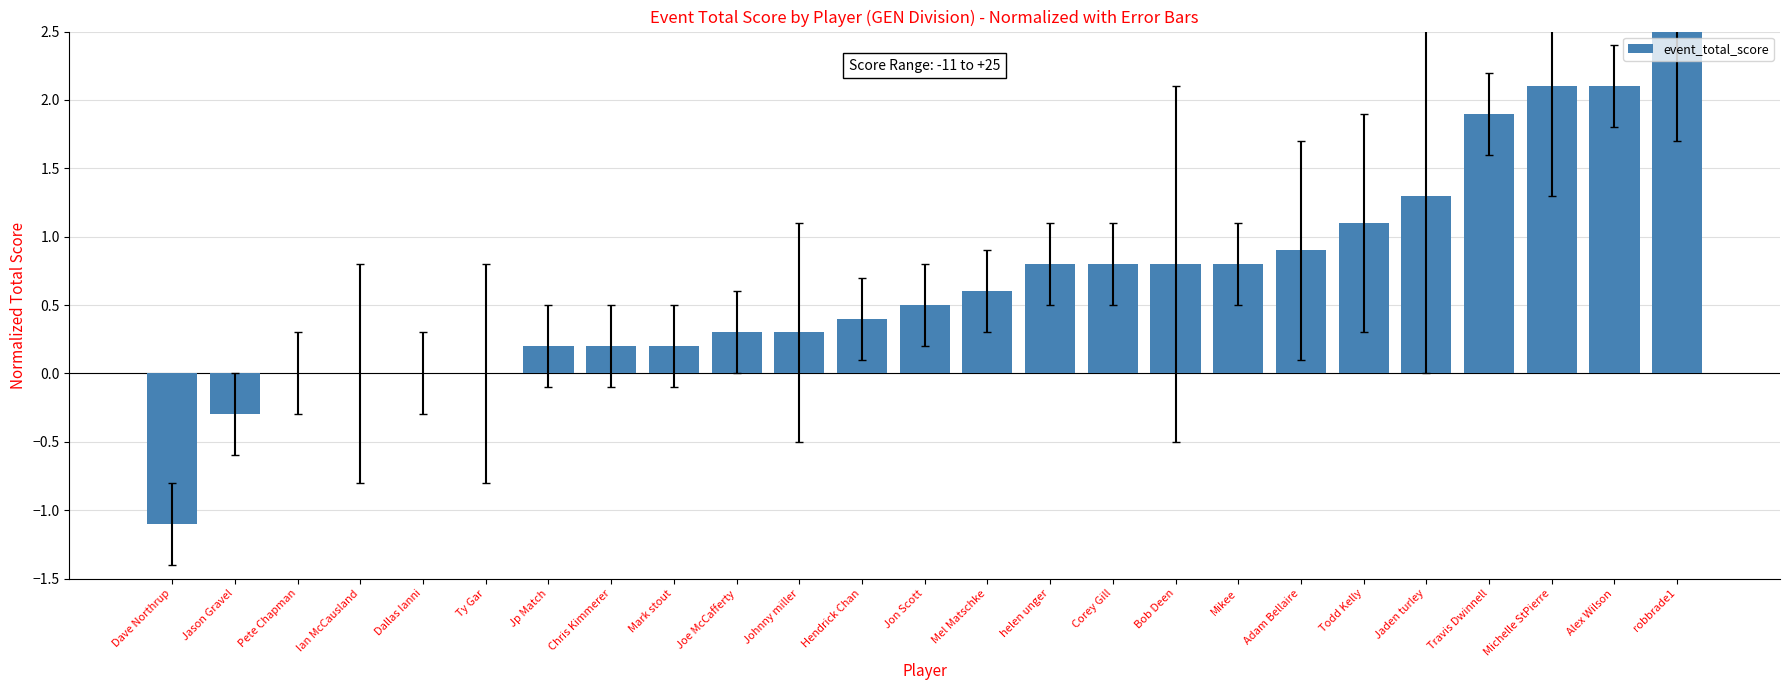

What is the greatest value displayed?

2.5